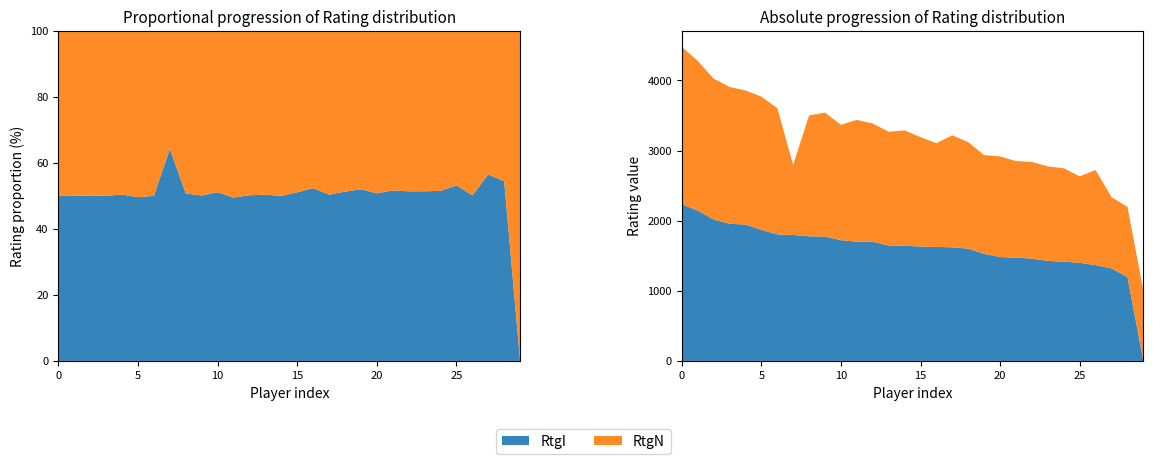

Reading left to right, transcribe all the data shown in this chart.

RtgI: 2239	2143	2018	1956	1945	1870	1805	1797	1777	1775	1722	1702	1700	1647	1644	1631	1626	1621	1601	1527	1482	1473	1459	1427	1416	1400	1366	1320	1197	0
RtgN: 2243	2137	2010	1952	1912	1899	1802	1000	1724	1766	1646	1736	1686	1622	1644	1561	1479	1597	1519	1408	1435	1378	1379	1348	1332	1233	1357	1016	1000	1000